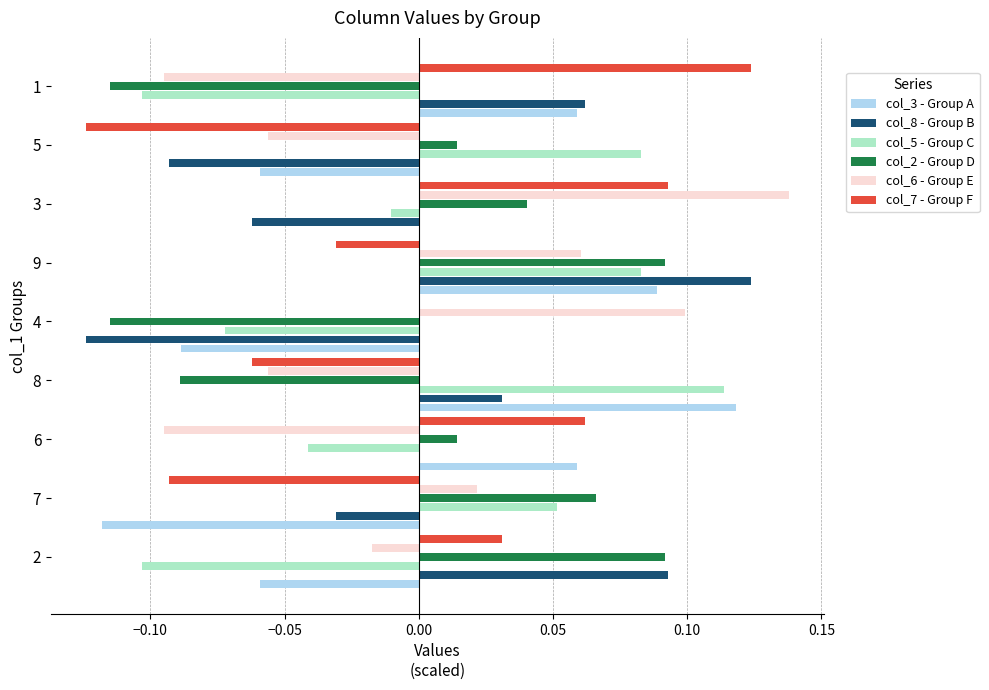

The col_2 - Group D series shows 0.0 at 3. True or false?

True